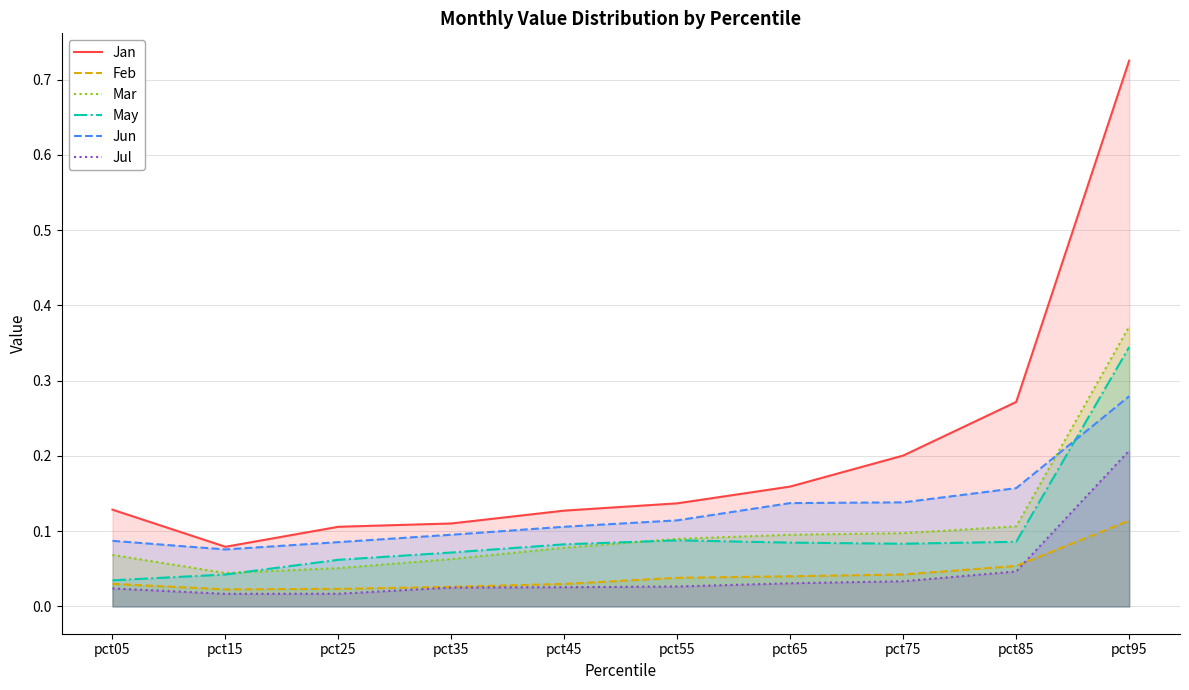

List the labels in order of Feb value, smallest first.

pct15, pct25, pct35, pct45, pct05, pct55, pct65, pct75, pct85, pct95